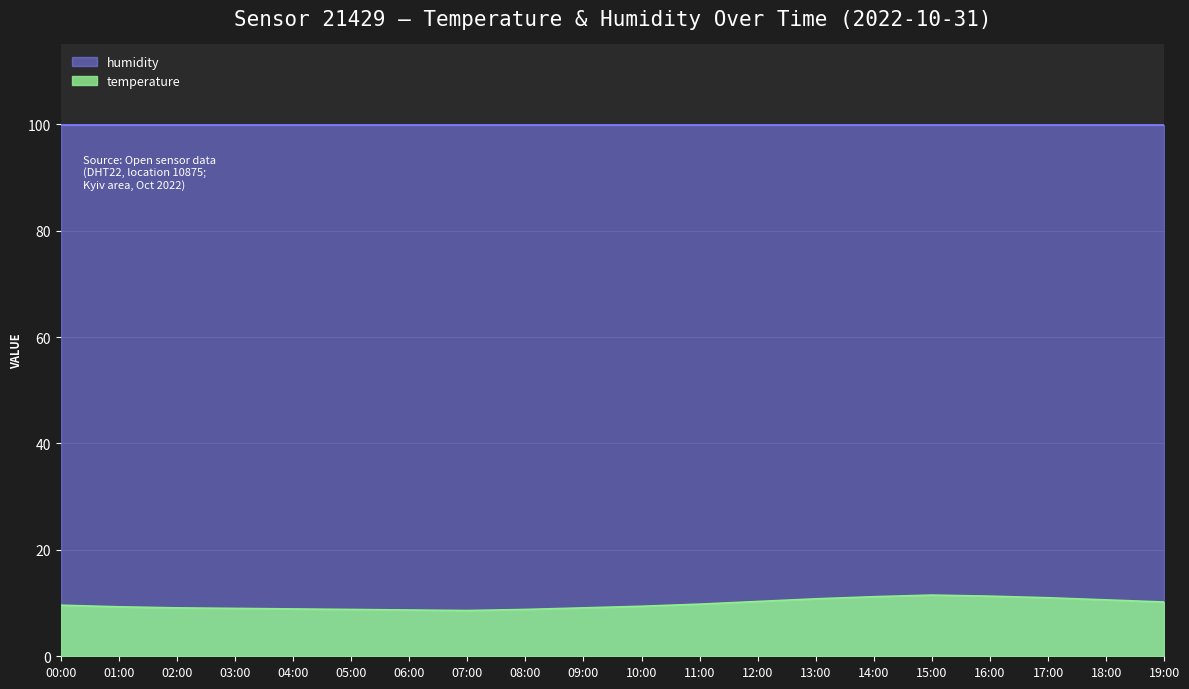

Where is the first local minimum?

07:00